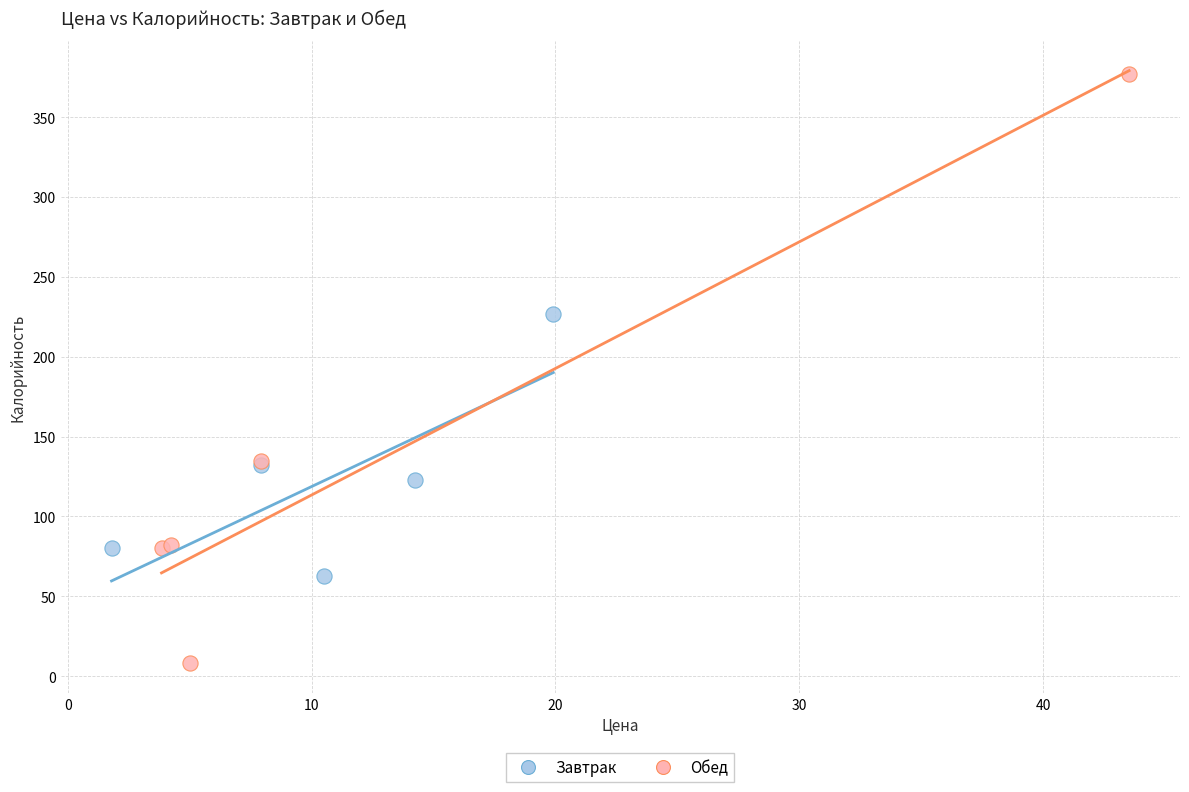

Which series contains the lowest Y value?

Обед